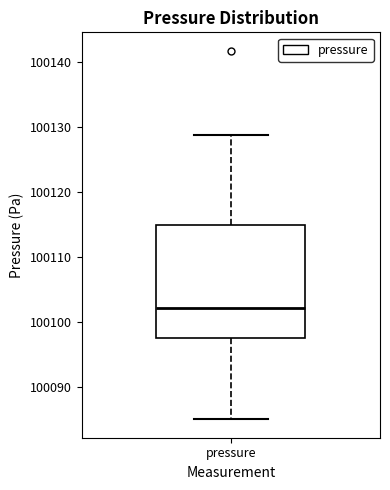

Read this box plot against the y-axis: the position of the median line, the range covered by the box, and the ends of both whiskers. The values are not printed on the chart, so give them approximately, as read against the axis.

median 100102, box 100097 to 100115, whiskers 100085 to 100129